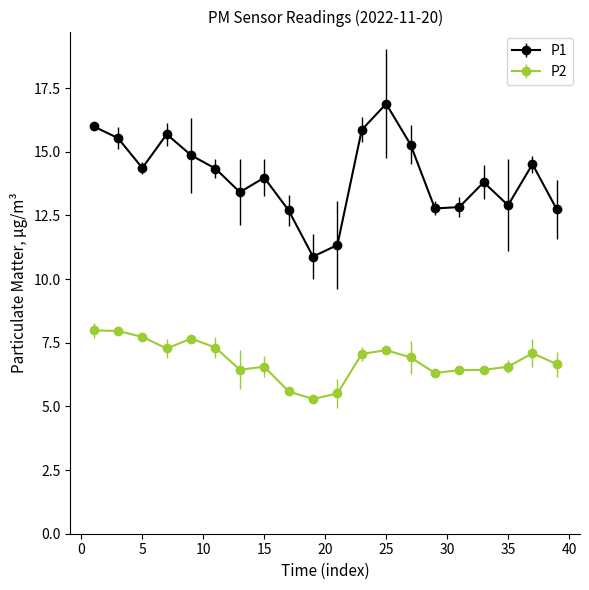

Does the chart display data point markers on the line(s)?

Yes